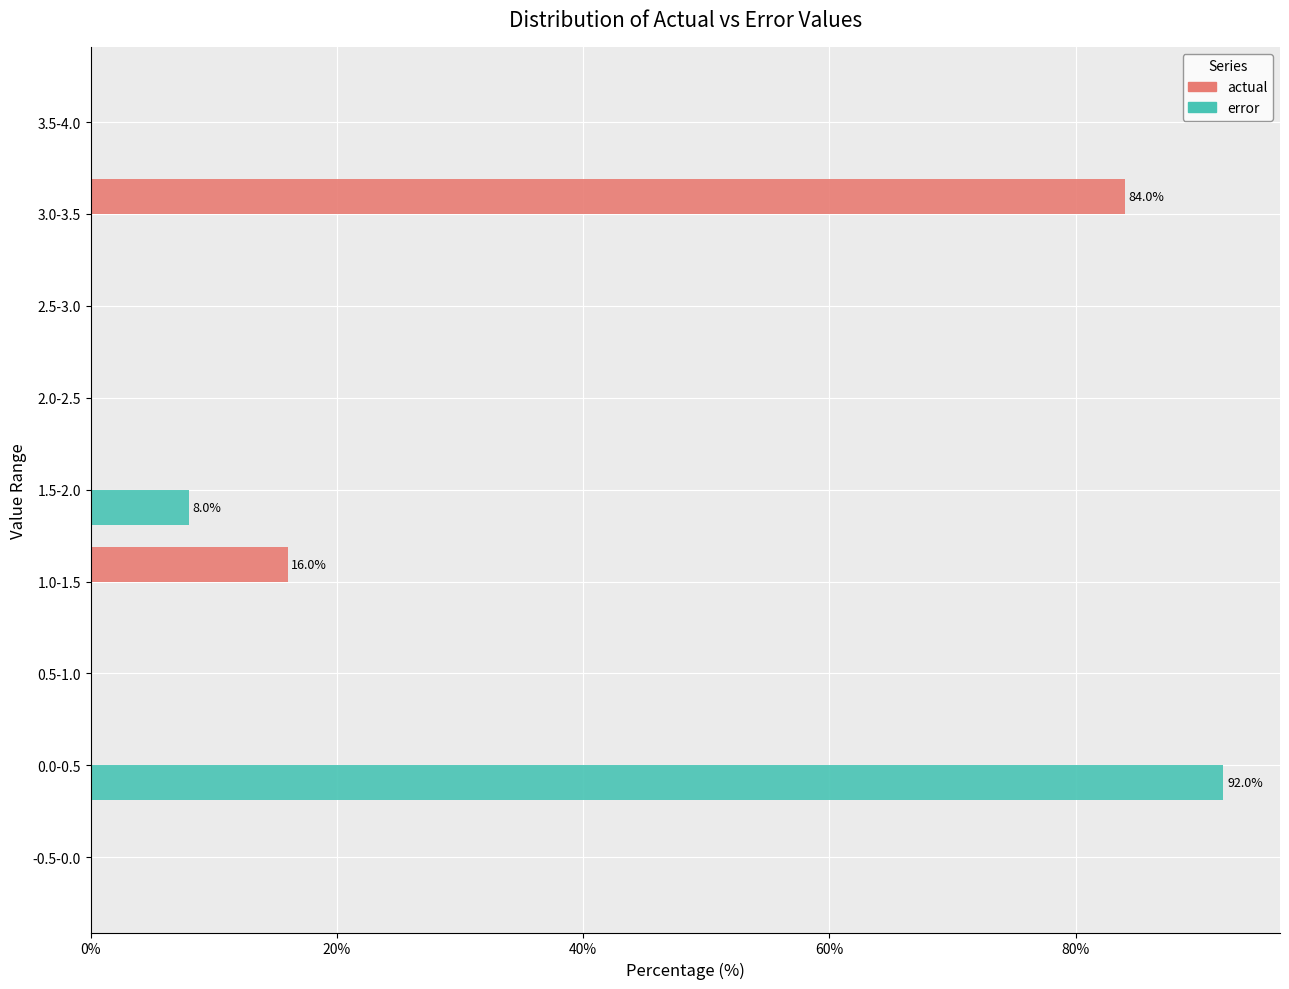

Is the value of actual at 1.0-1.5 greater than the value of error at 3.0-3.5?

Yes